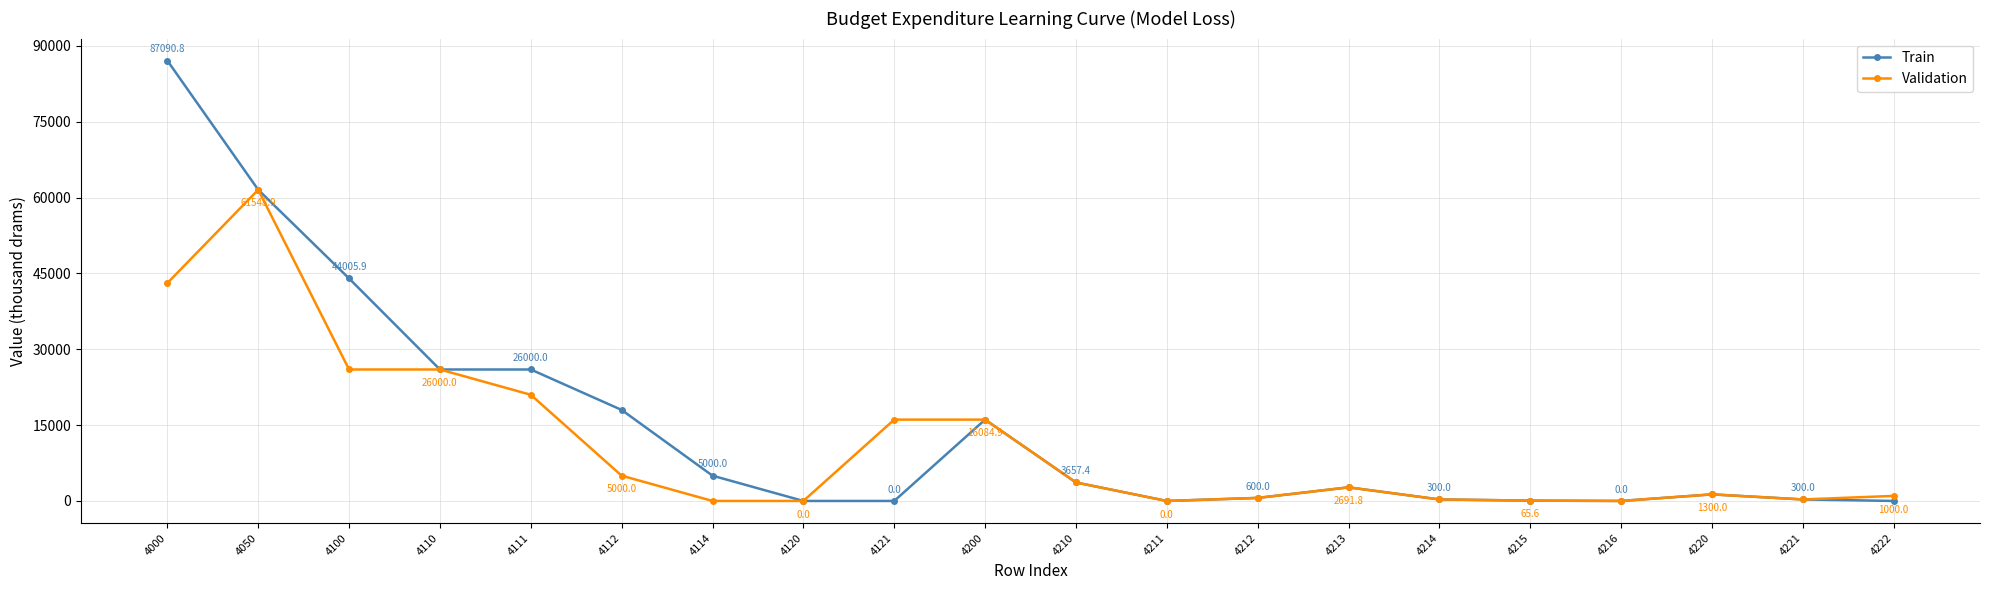

At which category does Validation reach its first local peak?

4050